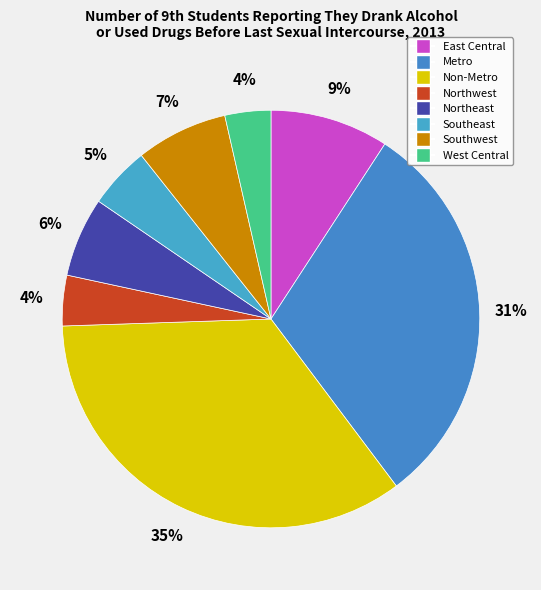

To the nearest percent, what portion does Southwest represent?

7%